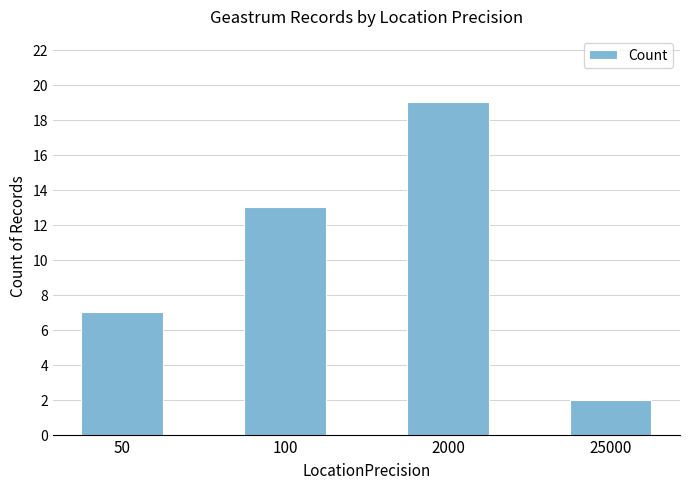

List the labels in order of value, smallest first.

25000, 50, 100, 2000